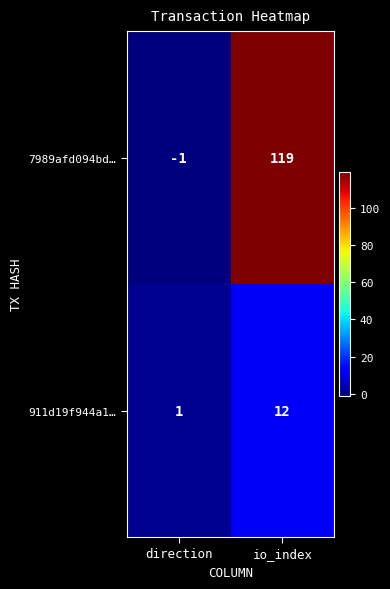

What is the total value across all series at io_index?

131